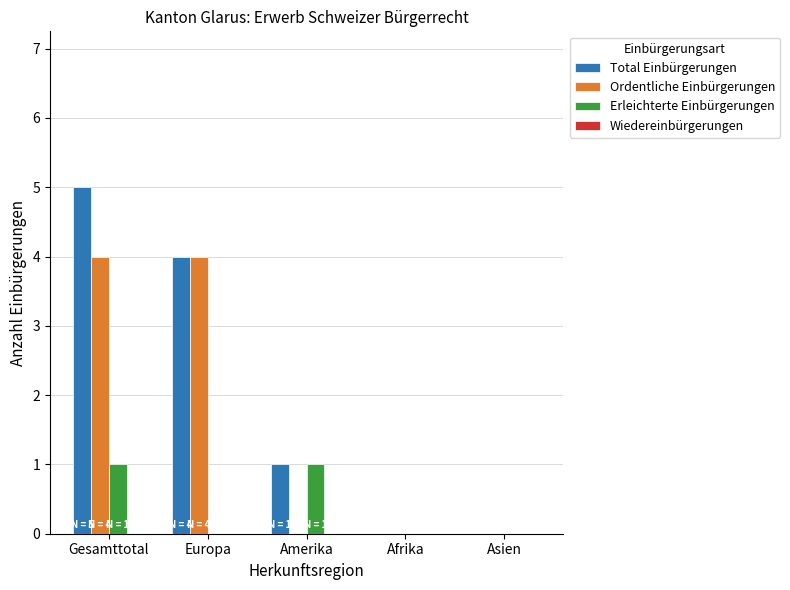

The value of Total Einbürgerungen at Afrika is 0. True or false?

True